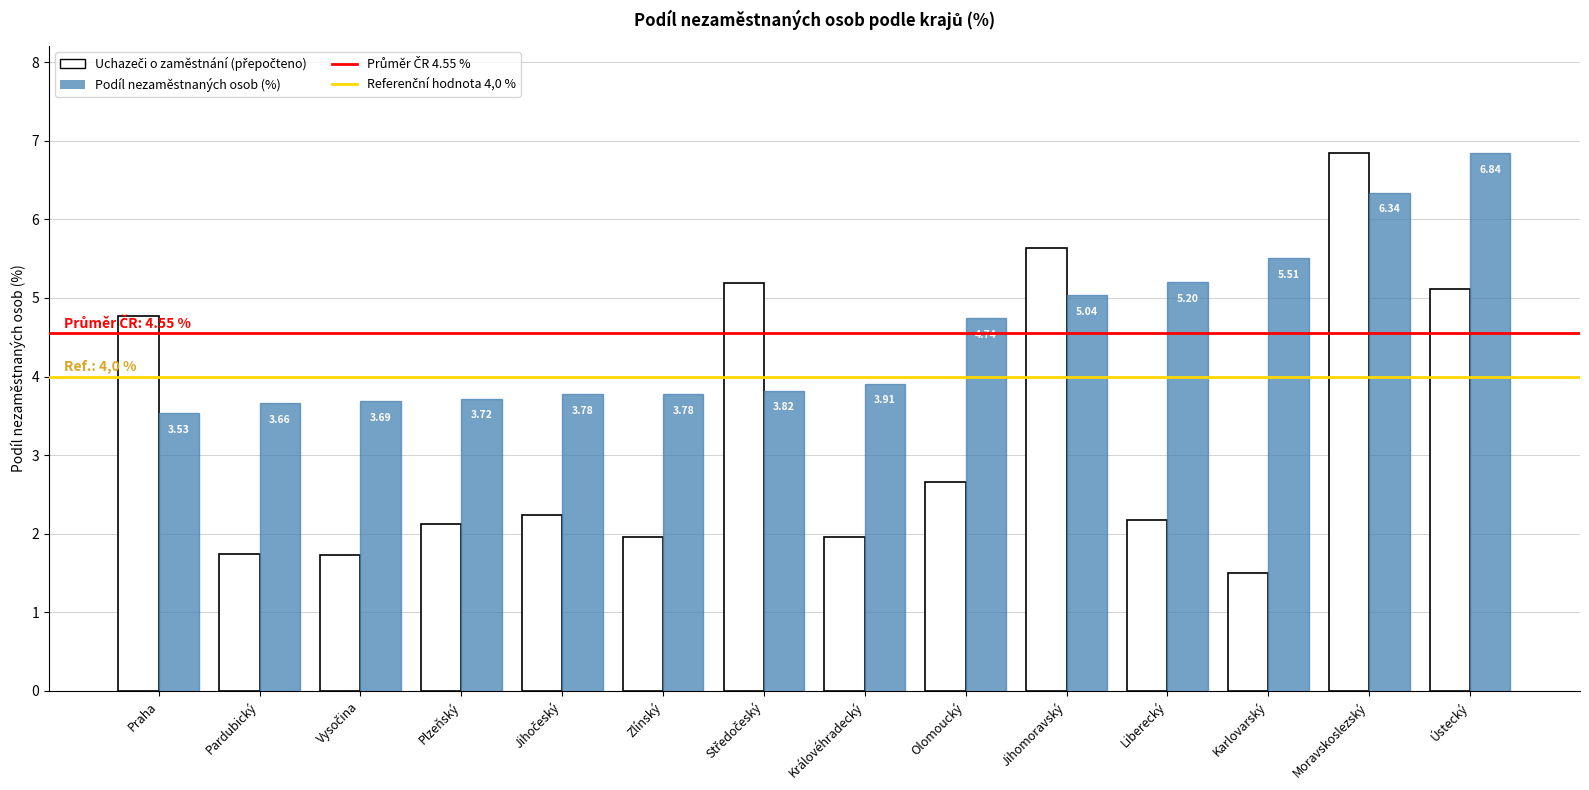

What is the difference between the highest and lowest values at Plzeňský?

1.6